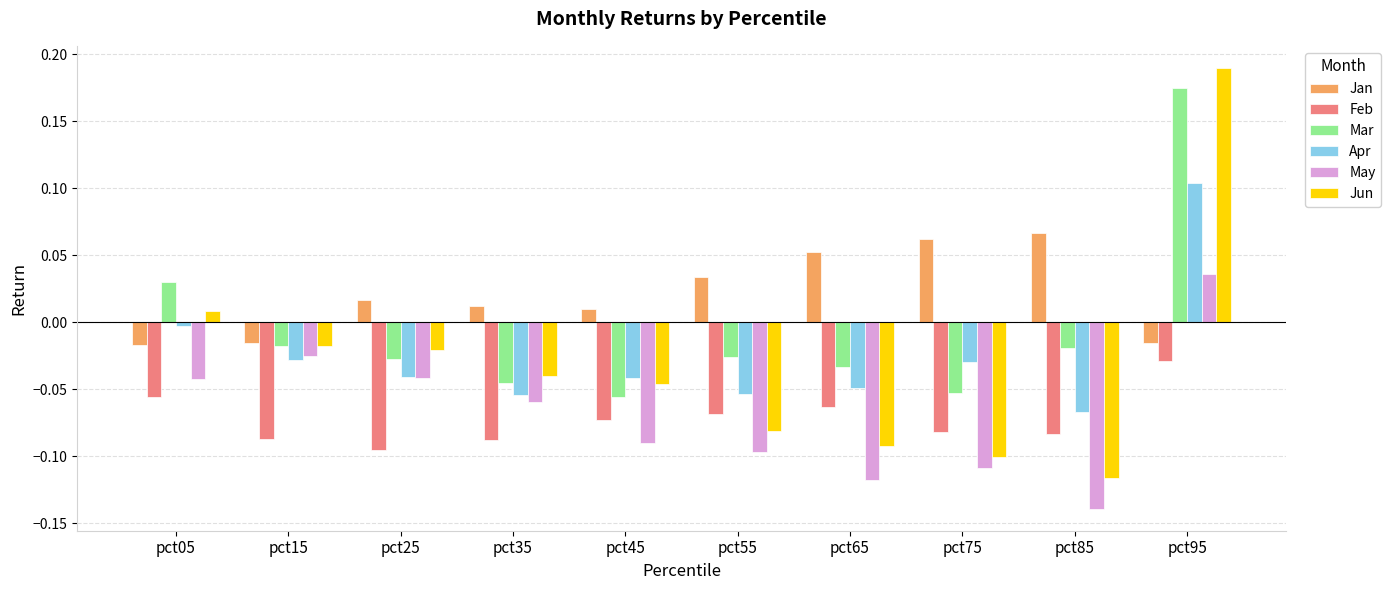

What is the sum of all Apr values?

-0.3